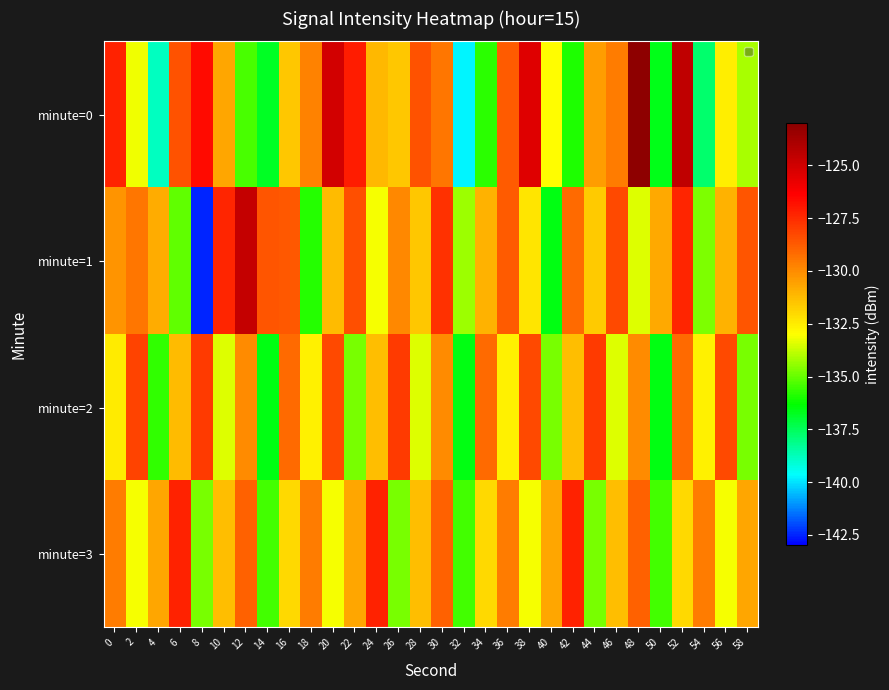

How many distinct data groups are displayed?

4